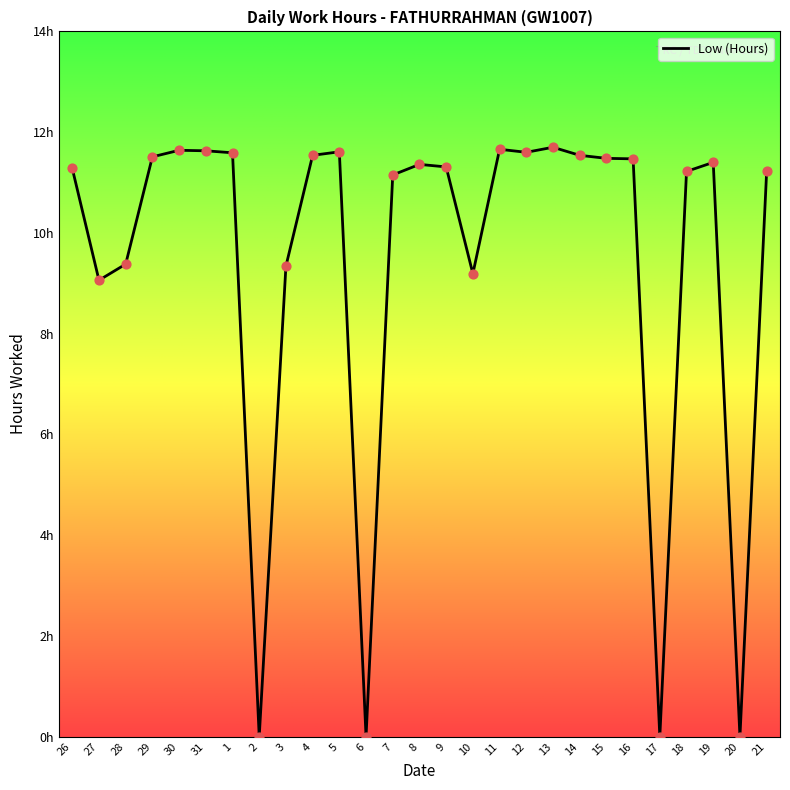

What is the change in value from 27 to 4?

+2.5